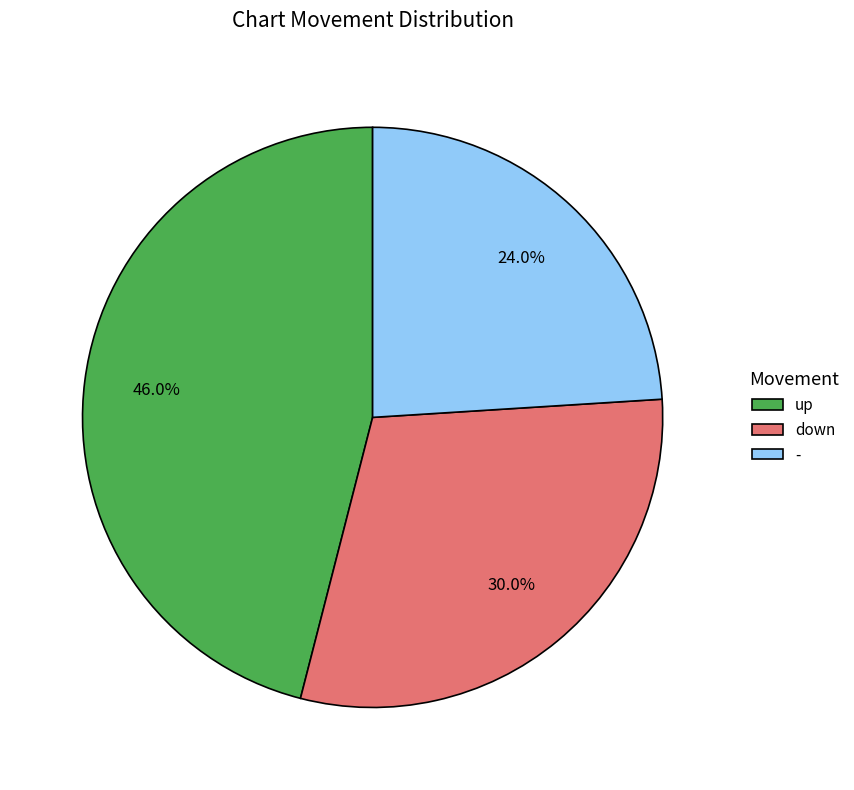

Does down account for over 50% of the chart?

No